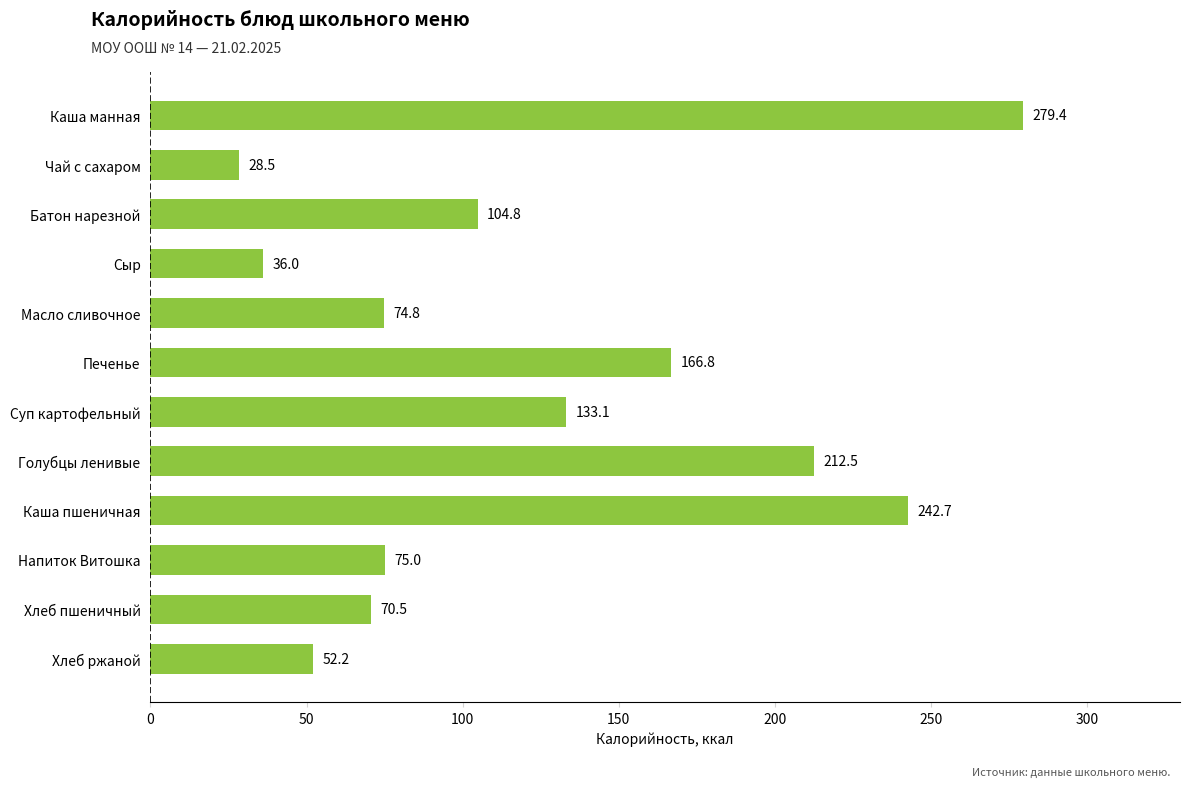

Are the bars horizontal?

Yes